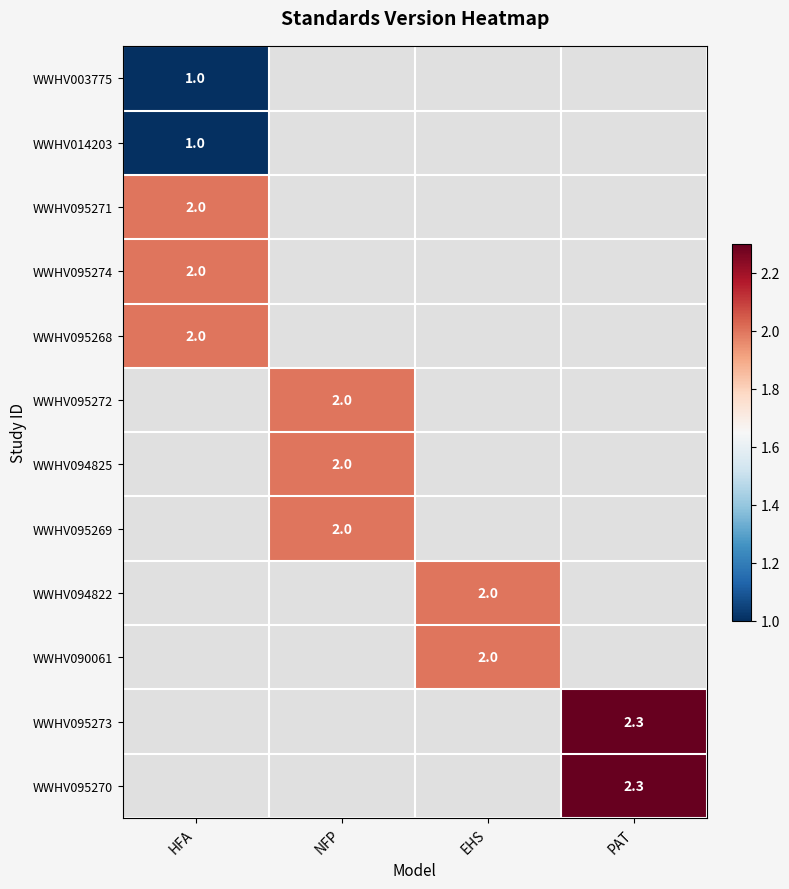

At how many categories does at least one series exceed 1?

4